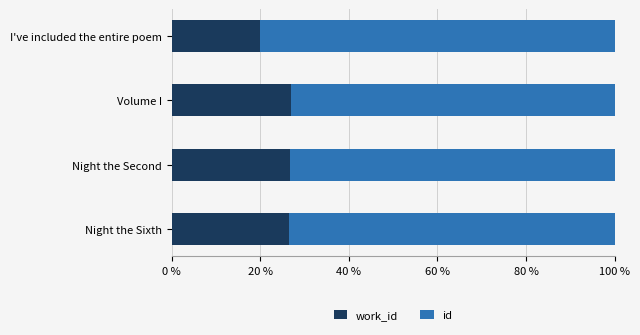

What is the total value across all series at Volume I?

100.0